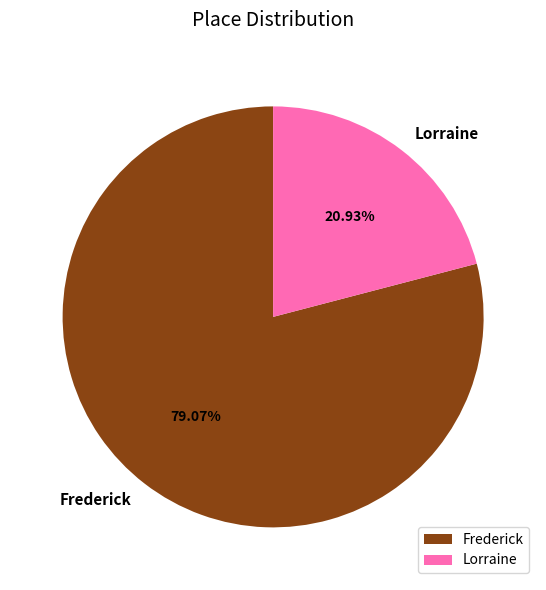

Which category accounts for the majority?

Frederick